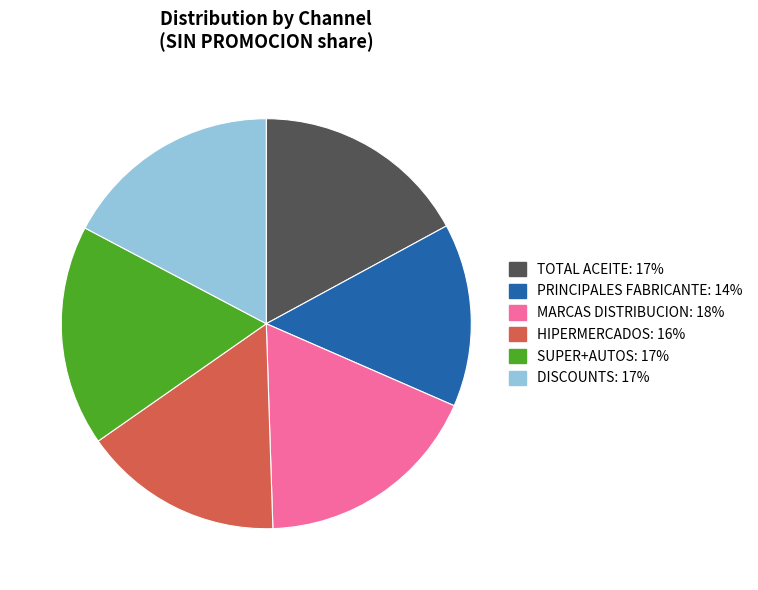

Is there any slice that represents more than half of the pie?

No